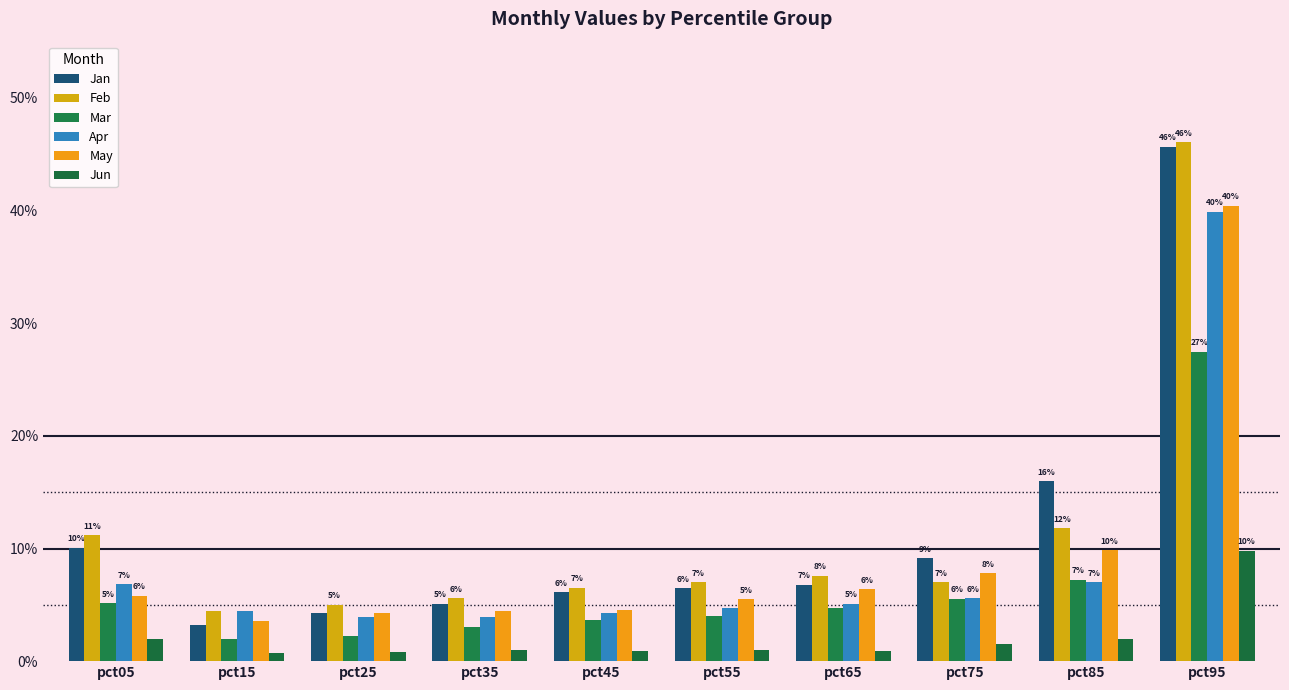

At which label is Apr closest to 0?

pct25